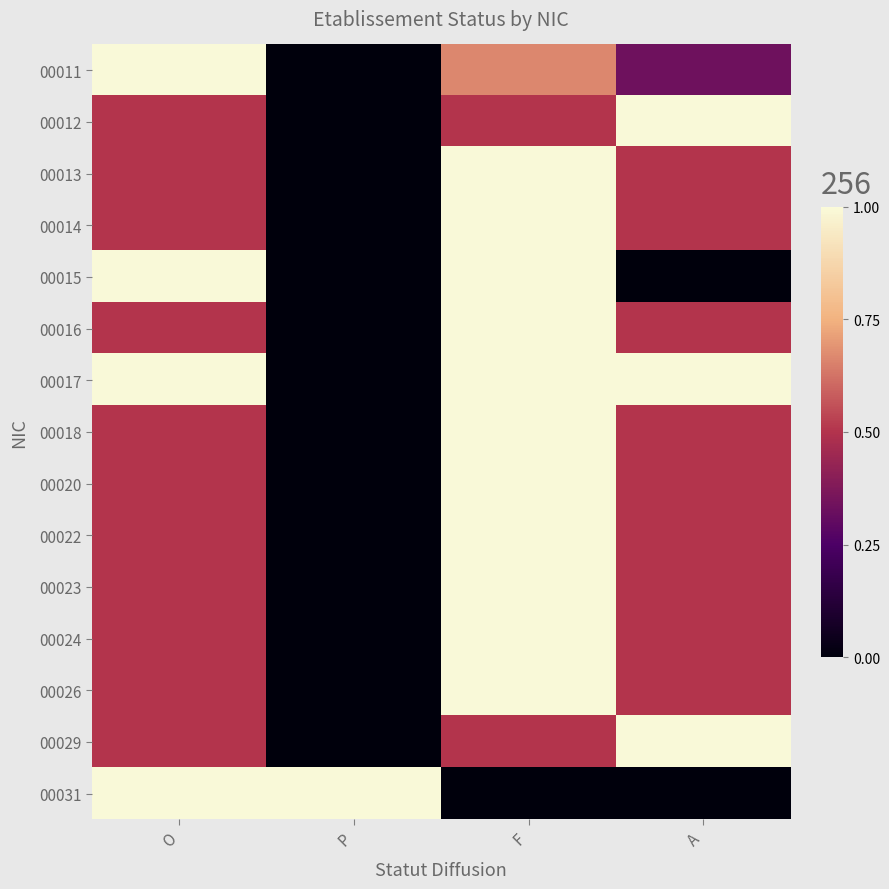

Reading left to right, extract all data points from this chart.

00011: O=1.0	P=0.0	F=0.7	A=0.3
00012: O=0.5	P=0.0	F=0.5	A=1.0
00013: O=0.5	P=0.0	F=1.0	A=0.5
00014: O=0.5	P=0.0	F=1.0	A=0.5
00015: O=1.0	P=0.0	F=1.0	A=0.0
00016: O=0.5	P=0.0	F=1.0	A=0.5
00017: O=1.0	P=0.0	F=1.0	A=1.0
00018: O=0.5	P=0.0	F=1.0	A=0.5
00020: O=0.5	P=0.0	F=1.0	A=0.5
00022: O=0.5	P=0.0	F=1.0	A=0.5
00023: O=0.5	P=0.0	F=1.0	A=0.5
00024: O=0.5	P=0.0	F=1.0	A=0.5
00026: O=0.5	P=0.0	F=1.0	A=0.5
00029: O=0.5	P=0.0	F=0.5	A=1.0
00031: O=1.0	P=1.0	F=0.0	A=0.0